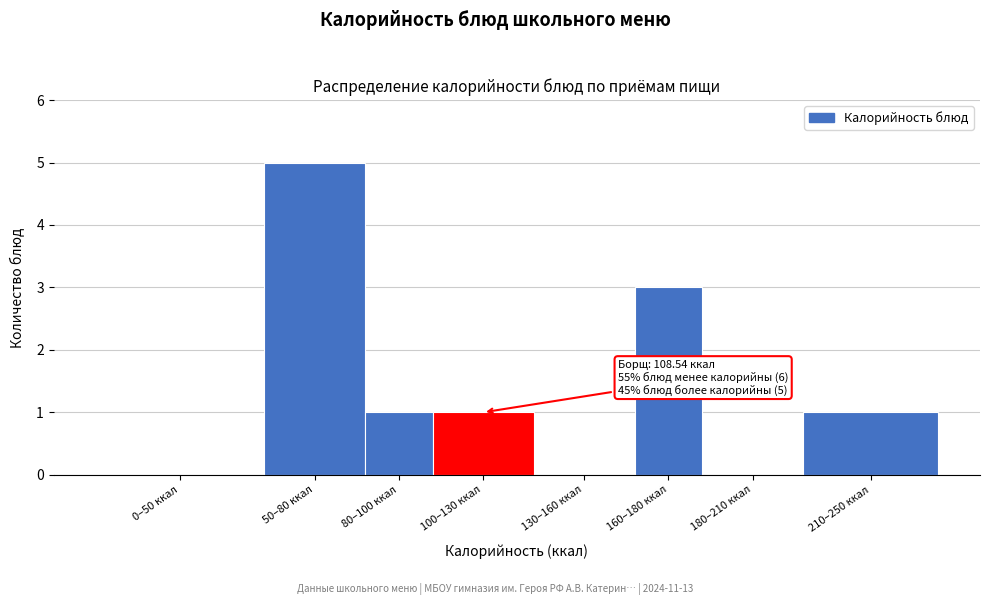

Reading left to right, what are all the values shown in this chart?

0–50 ккал=0	50–80 ккал=5	80–100 ккал=1	100–130 ккал=1	130–160 ккал=0	160–180 ккал=3	180–210 ккал=0	210–250 ккал=1